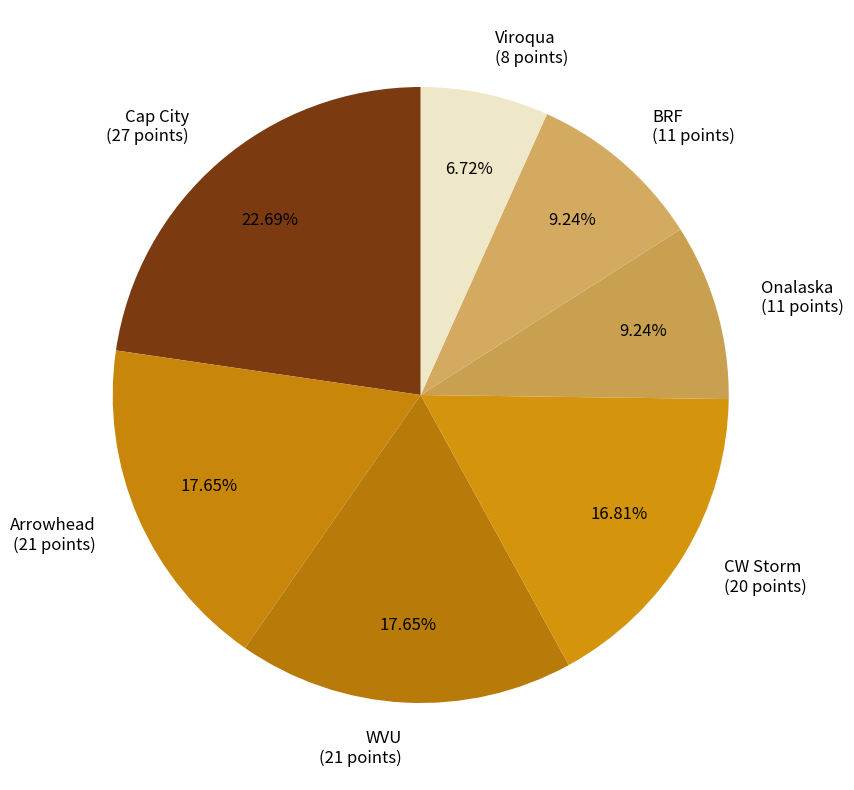

Which has a higher value, Cap City (27 points) or WVU (21 points)?

Cap City (27 points)